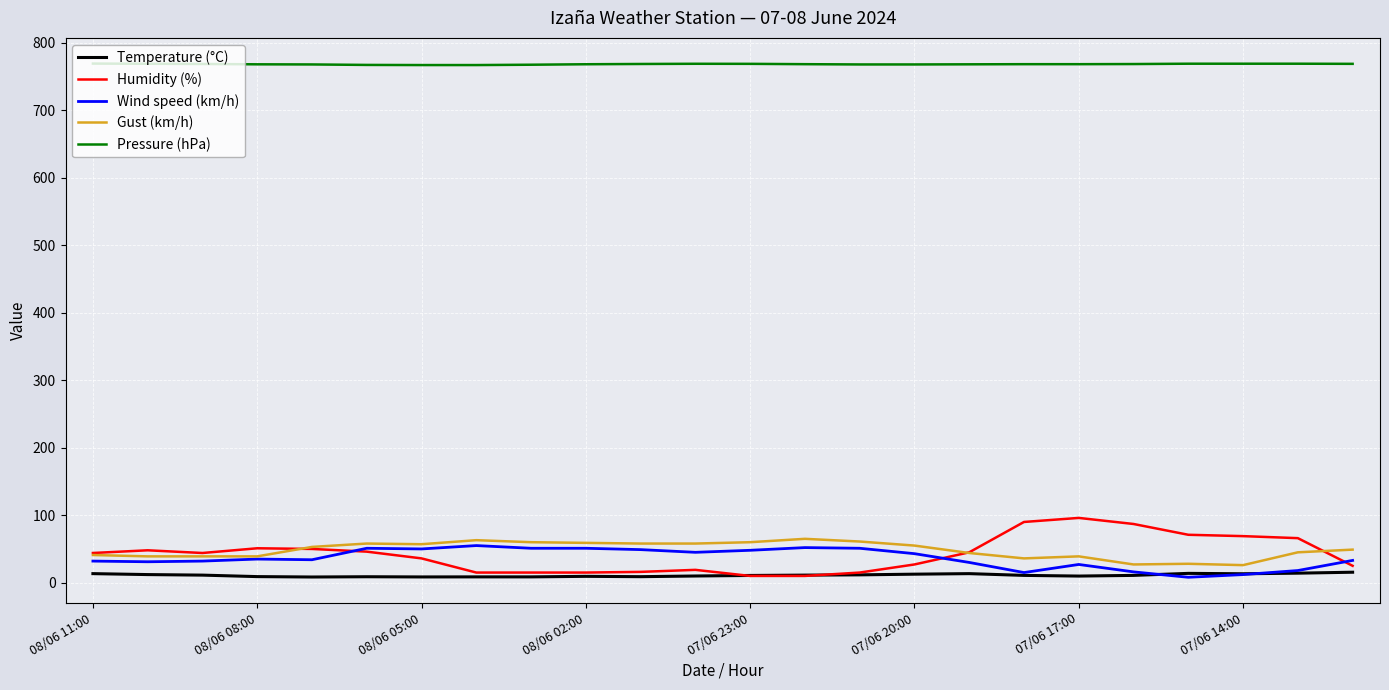

Which series ends up on top after the final intersection of Humidity (%) and Temperature (°C)?

Humidity (%)